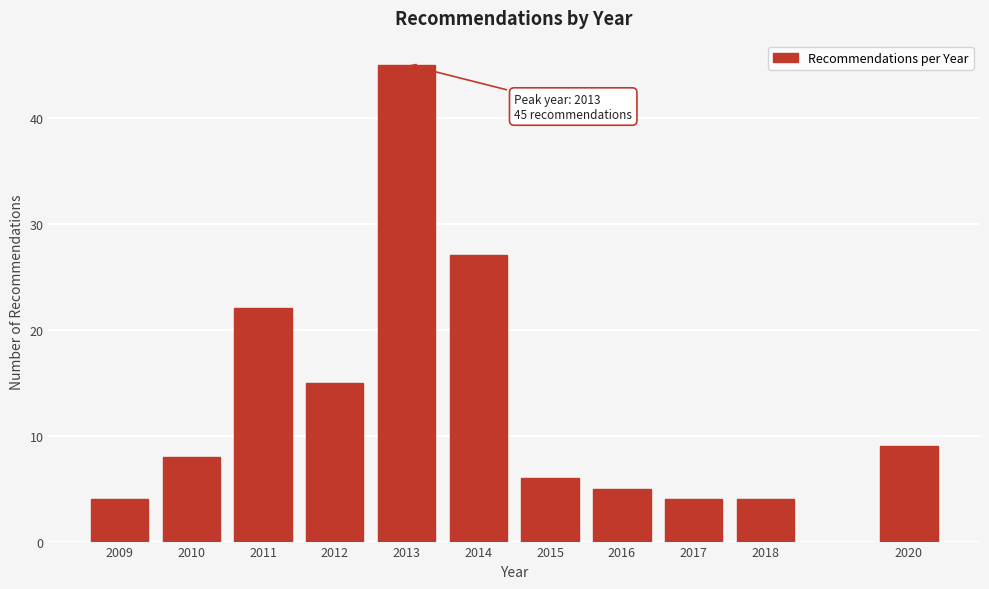

Reading left to right, transcribe all the data shown in this chart.

2009=4	2010=8	2011=22	2012=15	2013=45	2014=27	2015=6	2016=5	2017=4	2018=4	2020=9